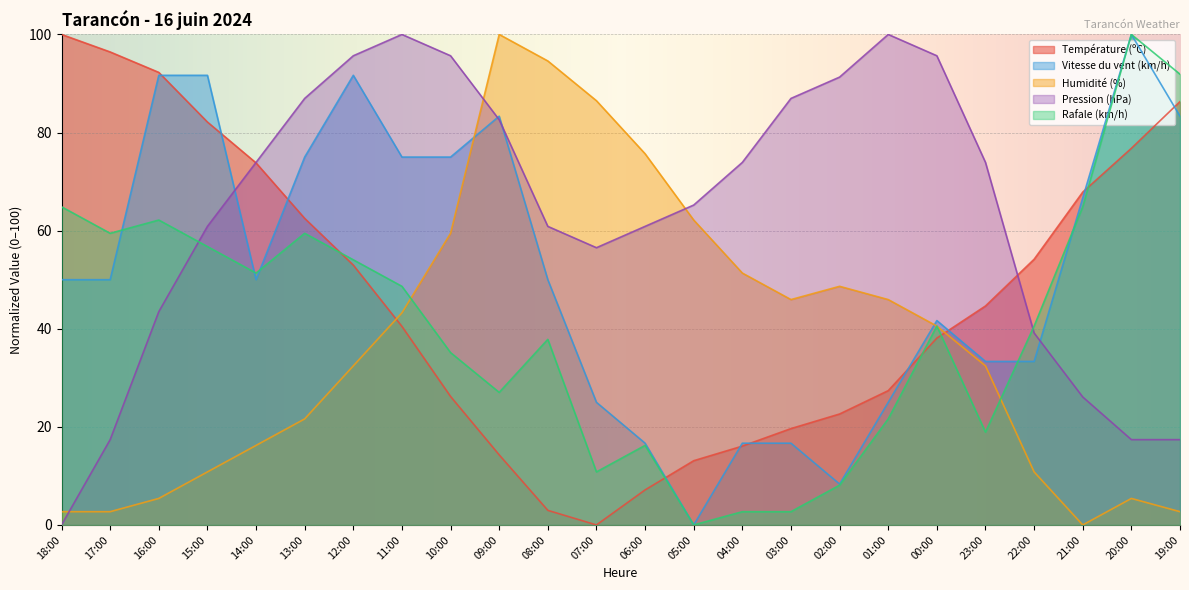

What are all the series names shown in the legend?

Température (ºC), Vitesse du vent (km/h), Humidité (%), Pression (hPa), Rafale (km/h)